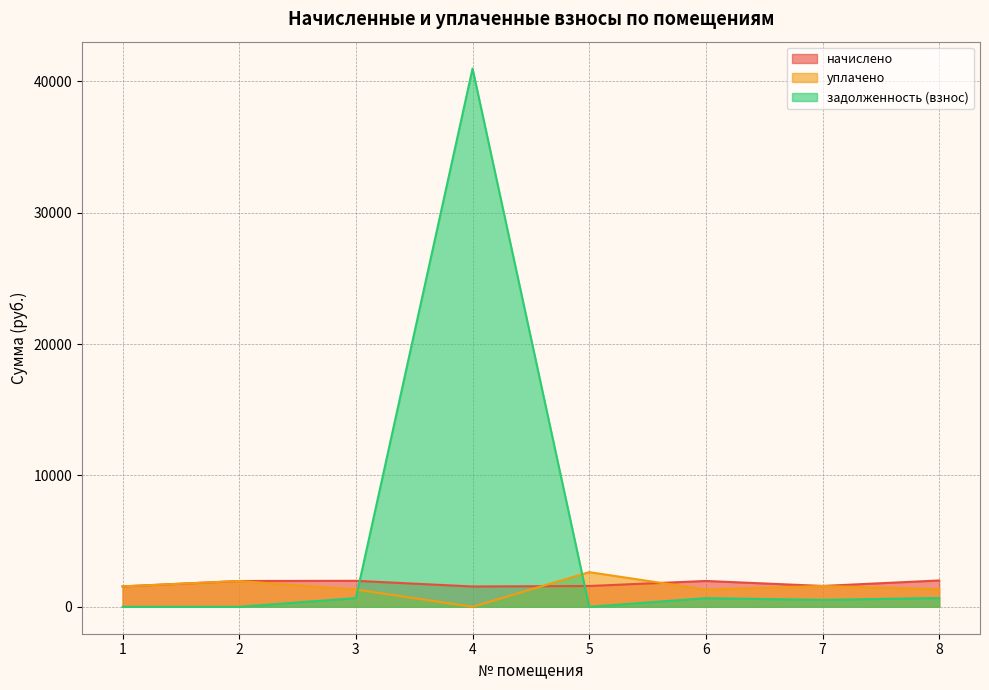

What is the sum of all задолженность (взнос) values?

43490.1